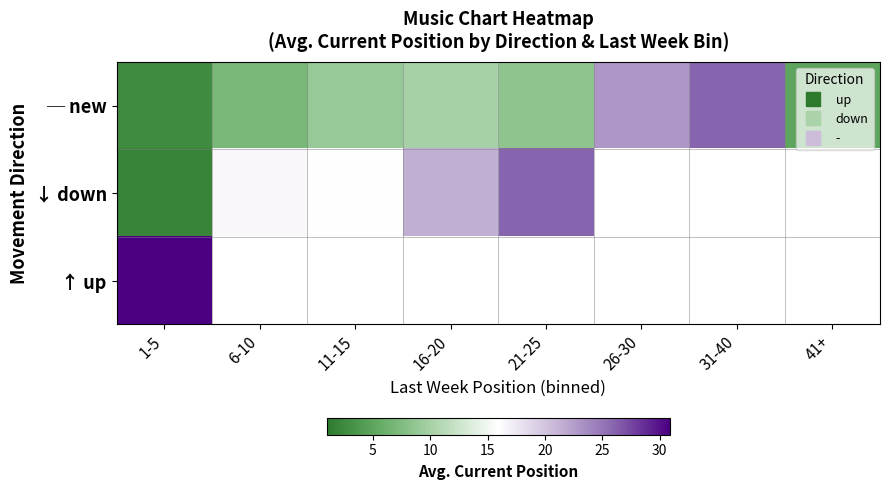

At which category is the sum across all series the highest?

1-5